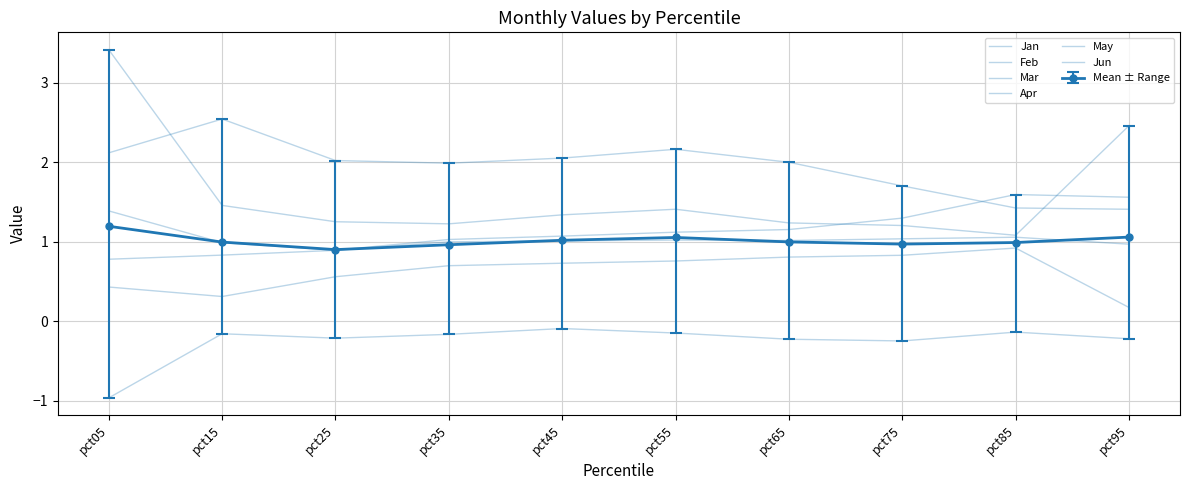

What is the difference between the Jun values at pct85 and pct35?

0.1